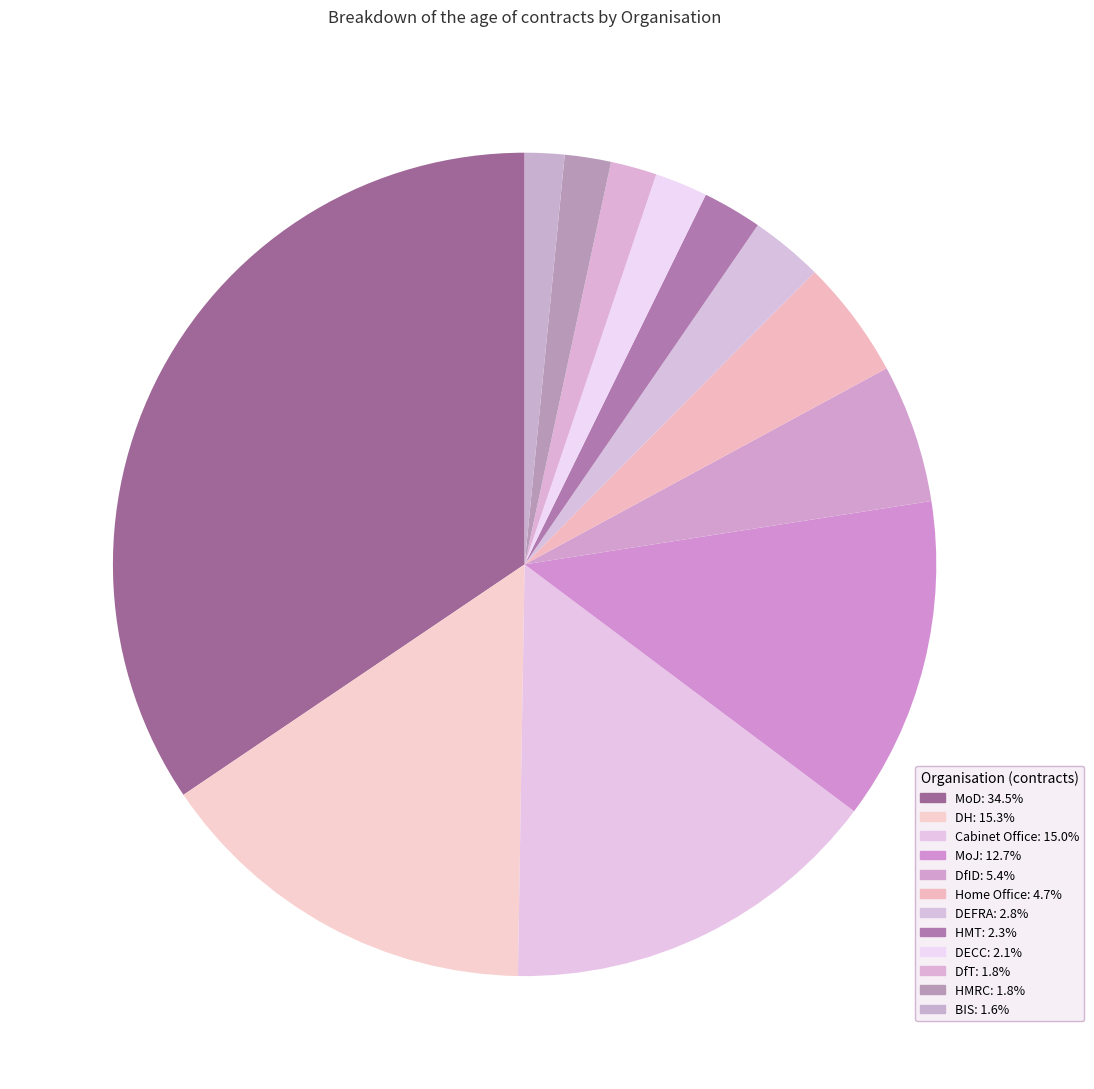

Count the number of slices in the pie.

12